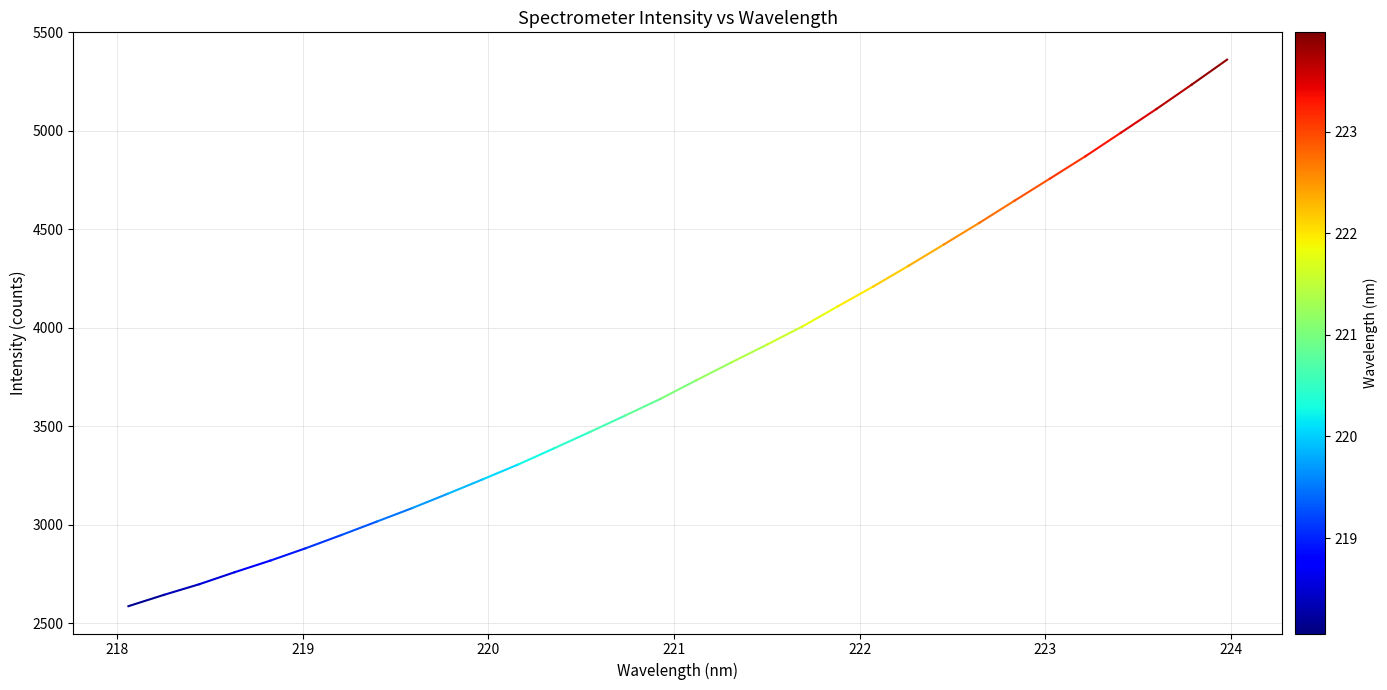

How many data points are less than 3732?

16